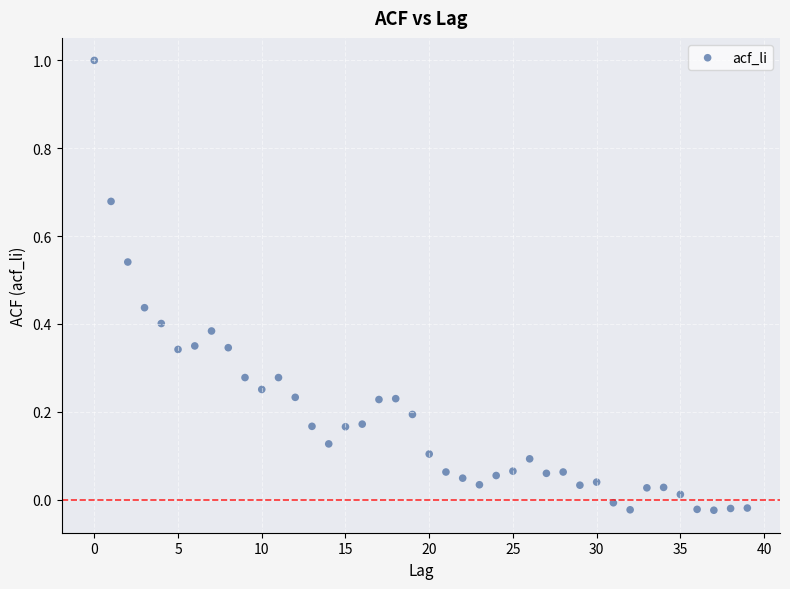

What is the range of Y values (max minus min)?

1.0